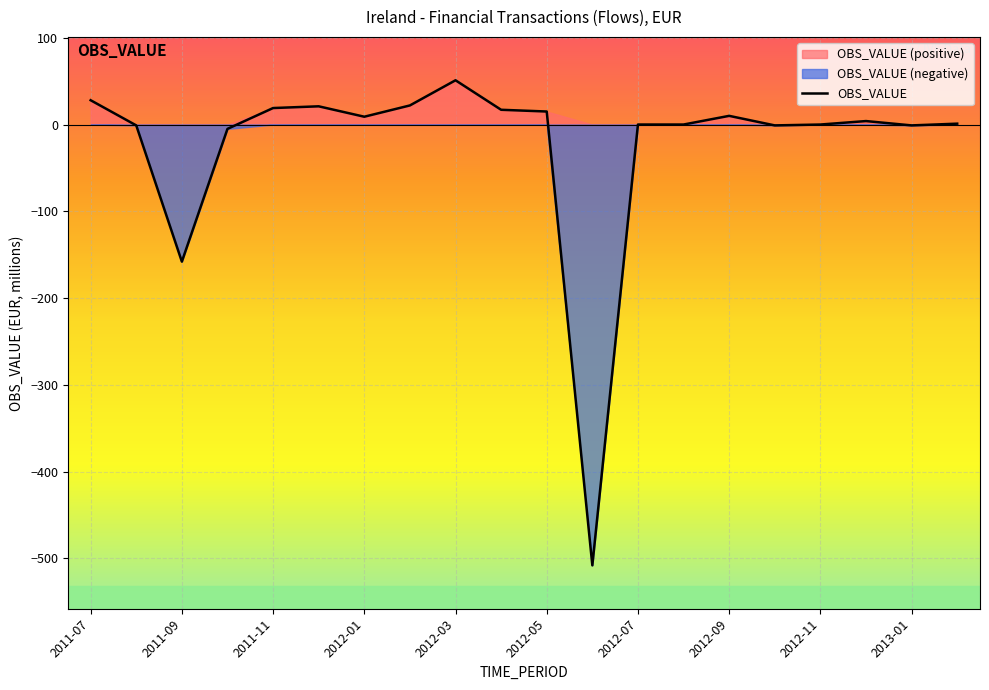

How many points are higher than both their immediate neighbors (excluding endpoints)?

4